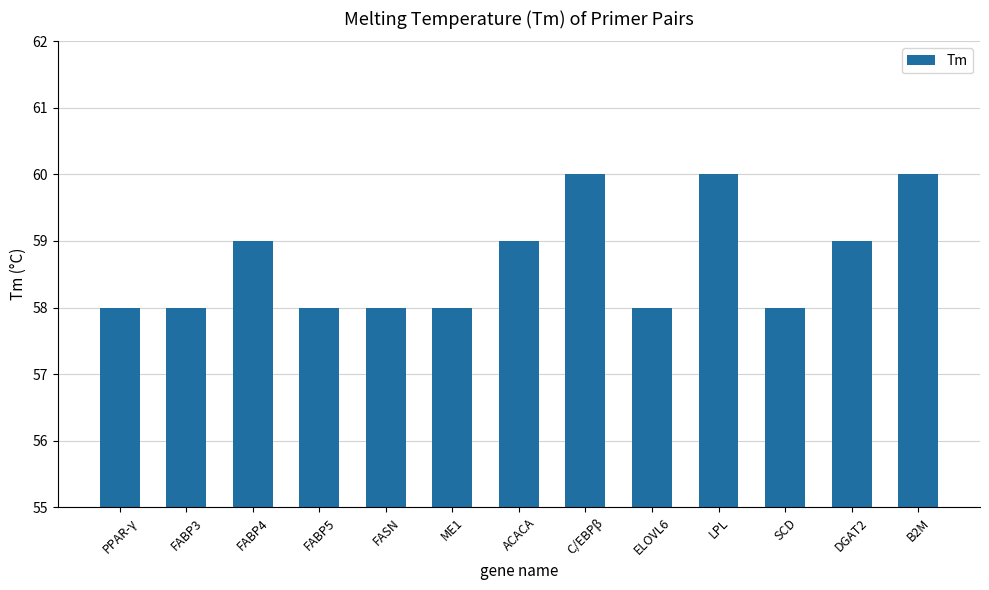

What position from the right is B2M?

1